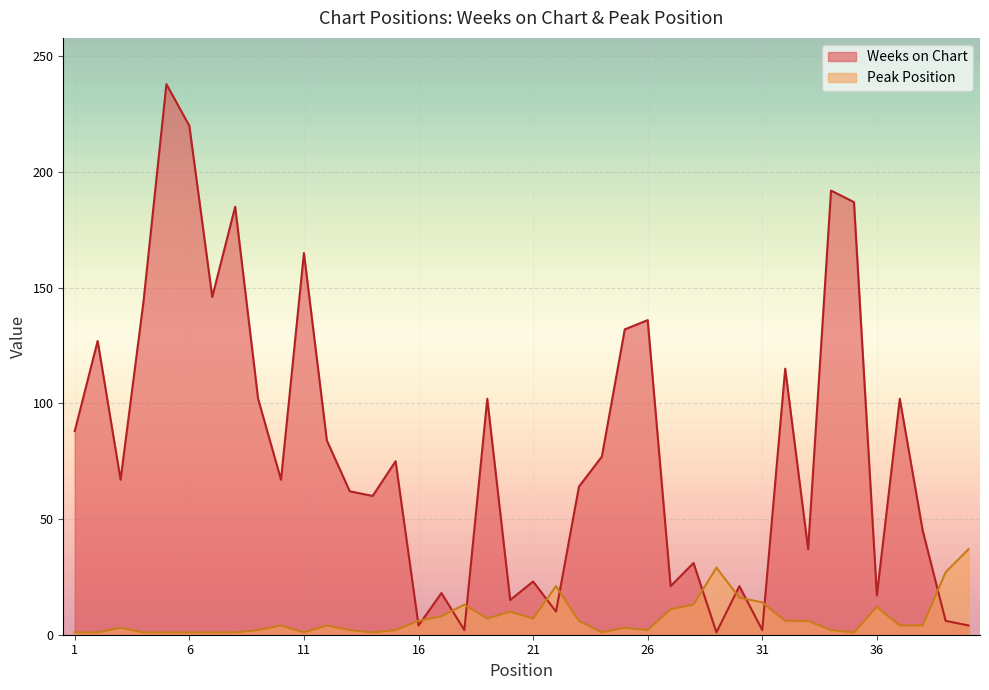

Reading left to right, transcribe all the data shown in this chart.

Weeks on Chart: 88	127	67	144	238	220	146	185	102	67	165	84	62	60	75	4	18	2	102	15	23	10	64	77	132	136	21	31	1	21	2	115	37	192	187	17	102	45	6	4
Peak Position: 1	1	3	1	1	1	1	1	2	4	1	4	2	1	2	6	8	13	7	10	7	21	6	1	3	2	11	13	29	16	14	6	6	2	1	12	4	4	27	37